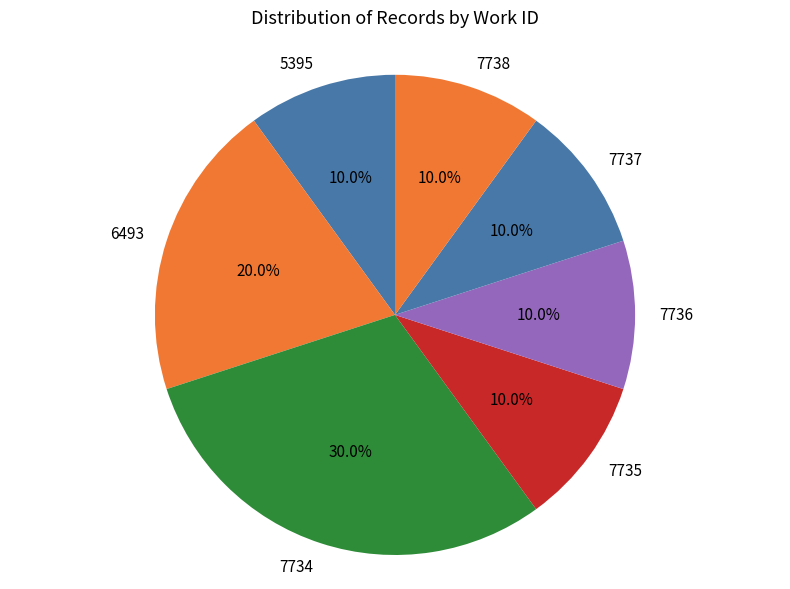

Do 7736 and 7738 together represent more than half of the pie?

No